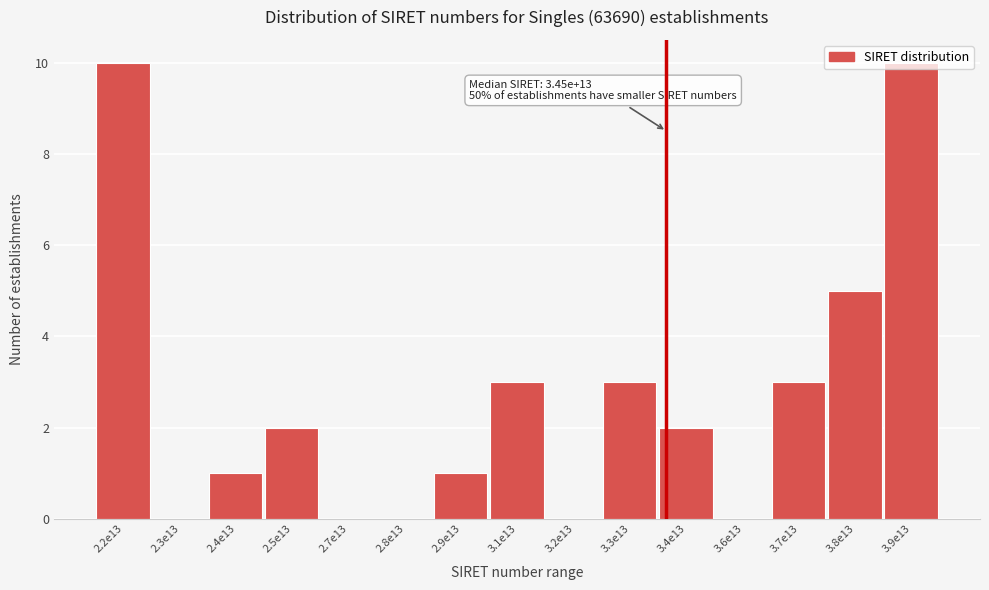

What is the maximum value shown in the chart?

10